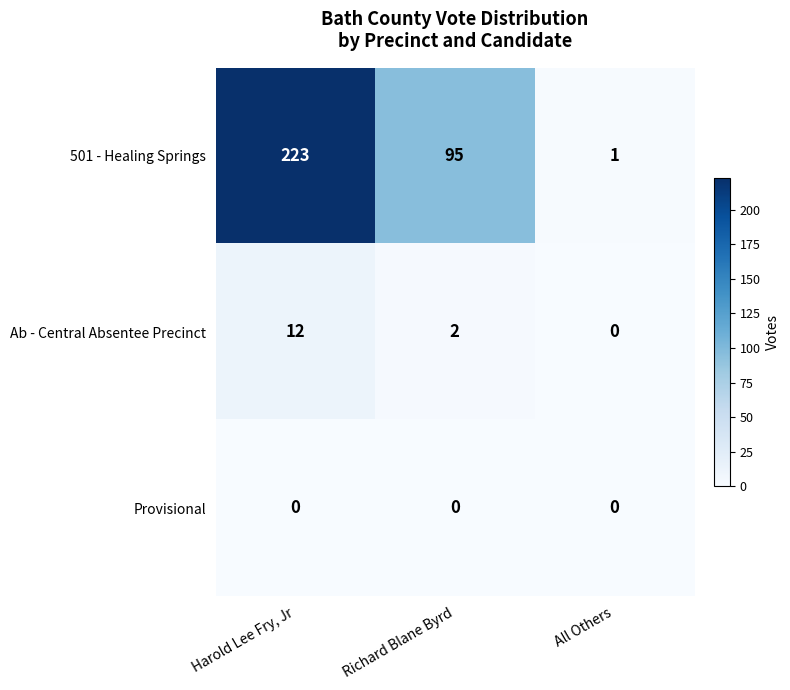

At which label is Ab - Central Absentee Precinct closest to 6?

Richard Blane Byrd